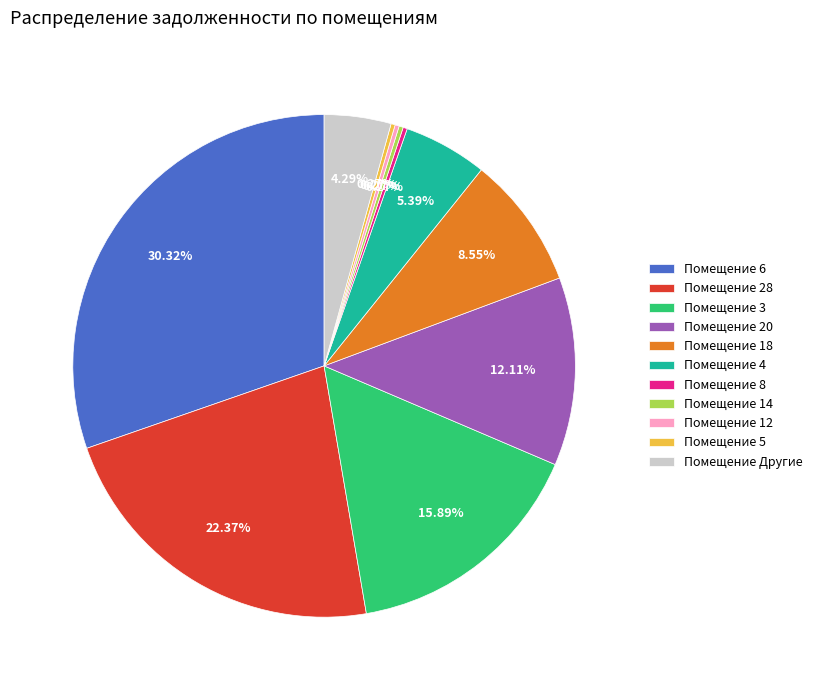

Is there any slice that represents more than half of the pie?

No